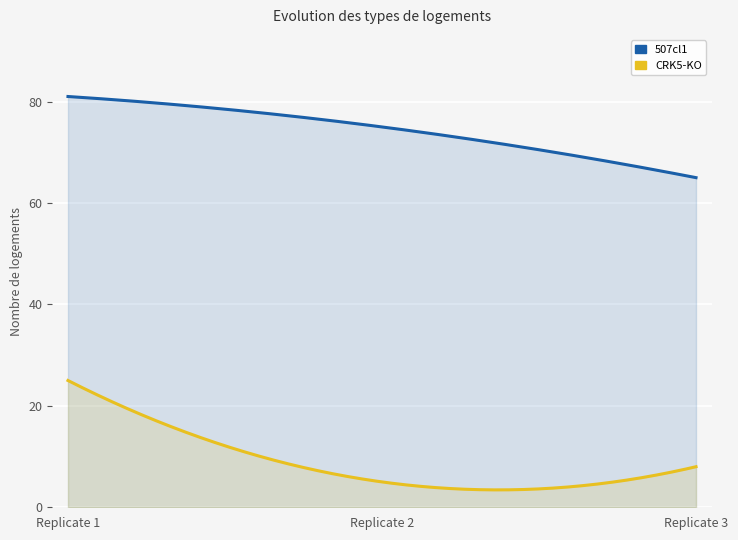

Where does the CRK5-KO series first go above 8?

Replicate 1